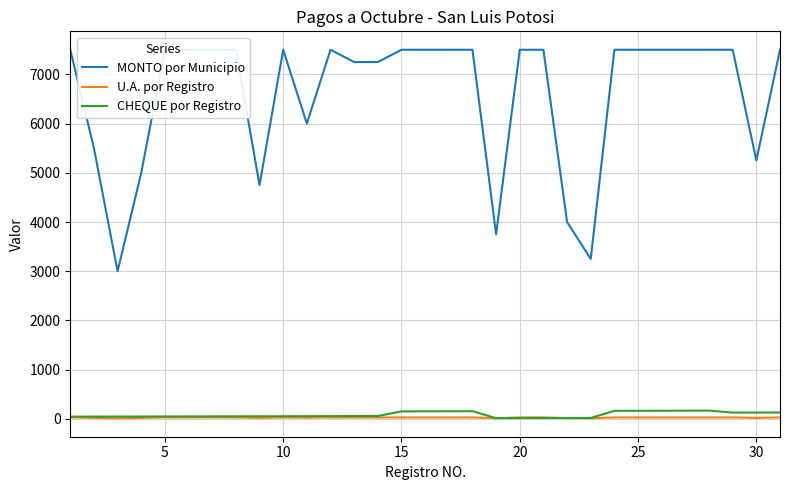

Reading right to left, transcribe all the data shown in this chart.

MONTO por Municipio: 7500	5250	7500	7500	7500	7500	7500	7500	3250	4000	7500	7500	3750	7500	7500	7500	7500	7250	7250	7500	6000	7500	4750	7500	7500	7500	7500	5000	3000	5500	7500
U.A. por Registro: 30	21	30	30	30	30	30	30	13	16	30	30	15	30	30	30	30	29	29	30	24	30	19	30	30	30	30	20	12	22	30
CHEQUE por Registro: 130	129	128	168	167	165	164	163	19	18	17	16	15	156	155	154	153	58	57	56	55	54	53	52	51	50	49	48	47	46	45